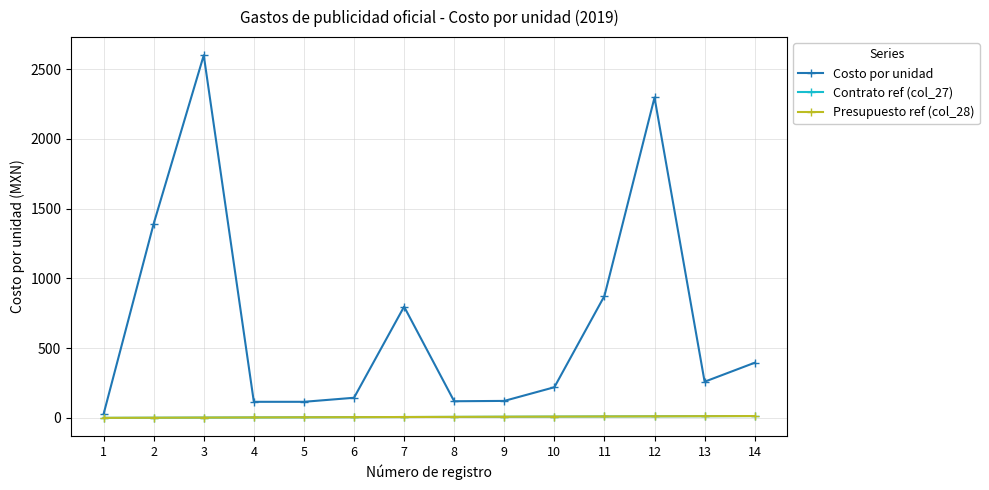

How many interior local valleys does the Costo por unidad series have?

2